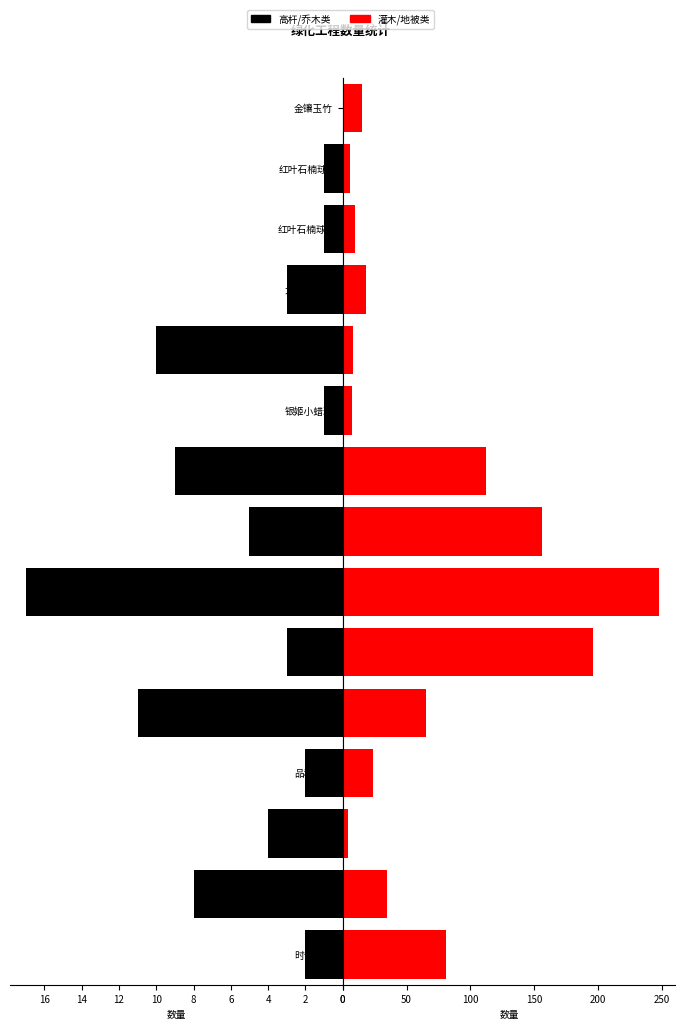

What is the smallest value displayed?

1